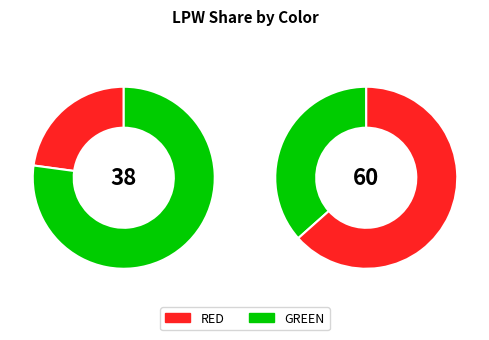

The WHITE slice represents 25% of the pie. True or false?

False